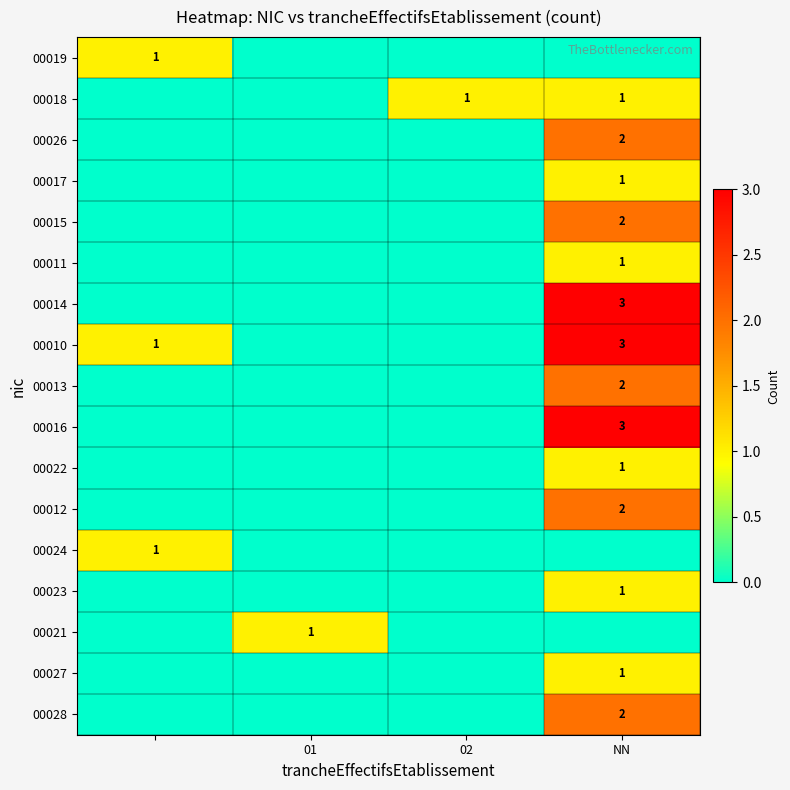

What is the sum of the 00021 values at NN and 01?

1